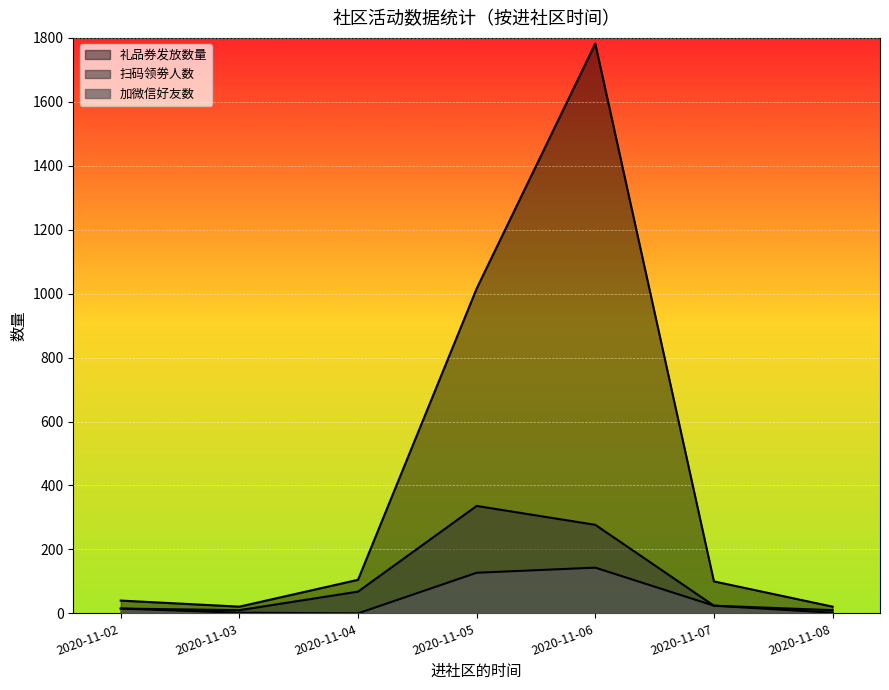

True or false: 加微信好友数 and 礼品券发放数量 intersect in this chart.

False